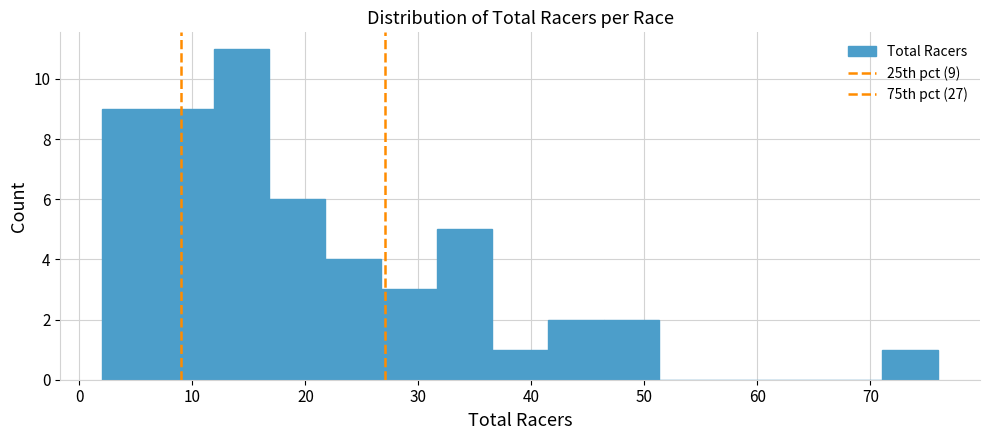

Which range on the x-axis has the tallest bar?

12 to 17